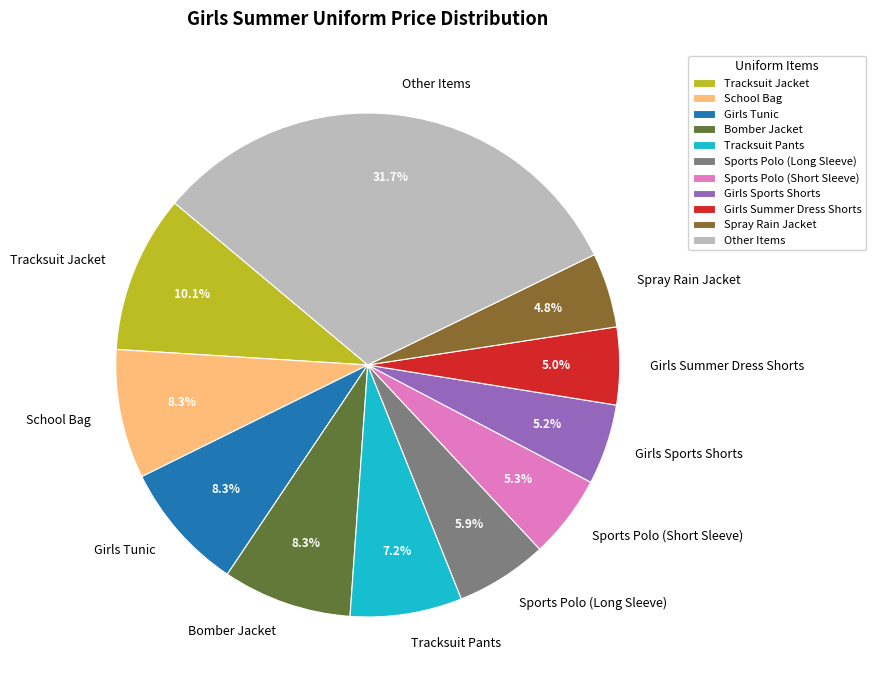

Between Sports Polo (Long Sleeve) and Tracksuit Pants, which is larger?

Tracksuit Pants